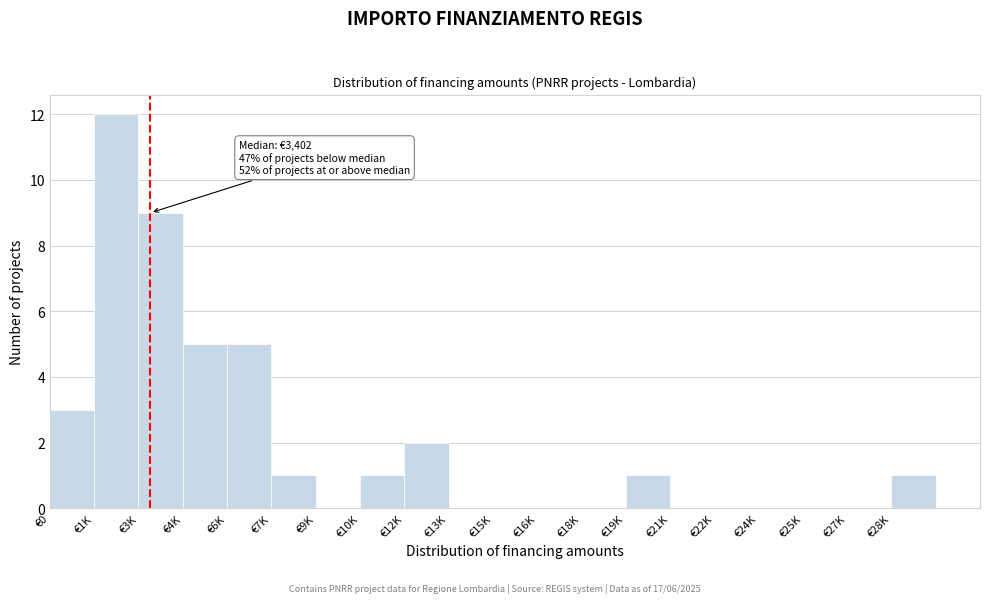

Reading left to right, list all the values displayed in this chart.

€0=3	€1K=12	€3K=9	€4K=5	€6K=5	€7K=1	€9K=0	€10K=1	€12K=2	€13K=0	€15K=0	€16K=0	€18K=0	€19K=1	€21K=0	€22K=0	€24K=0	€25K=0	€27K=0	€28K=1